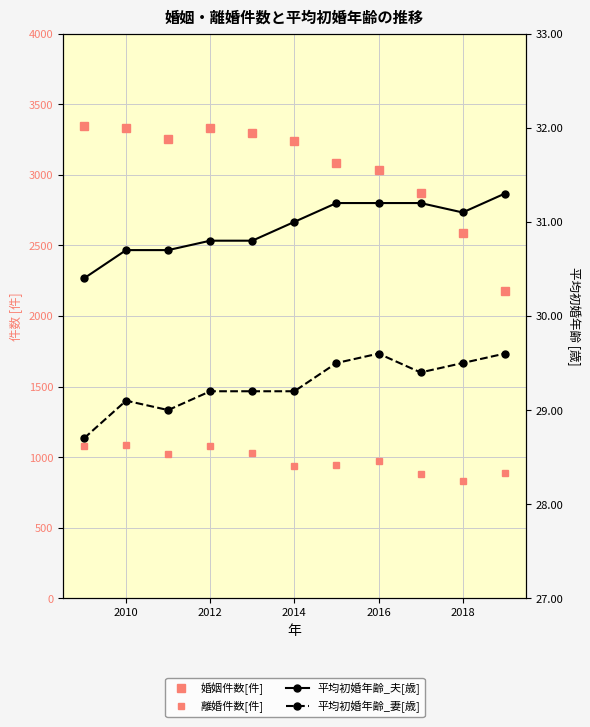

What is the difference between the maximum and minimum values in the 平均初婚年齢_妻[歳] series?

0.9